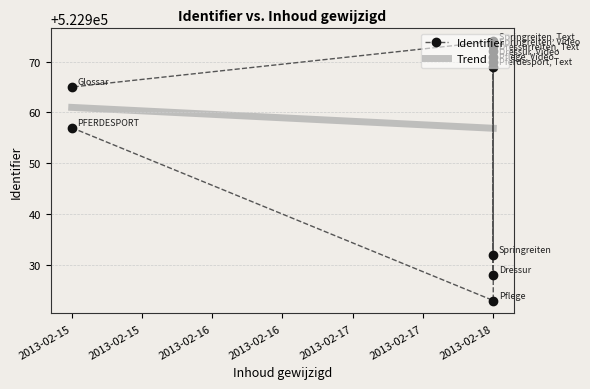

What is the highest value of the Trend series?

522961.0